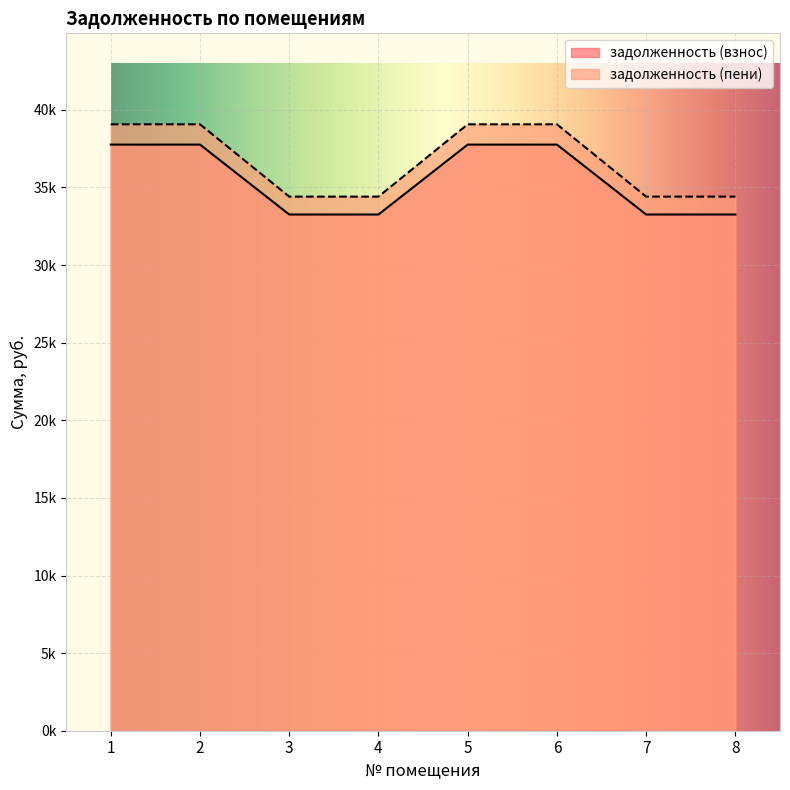

How many categories are shown in the chart?

8